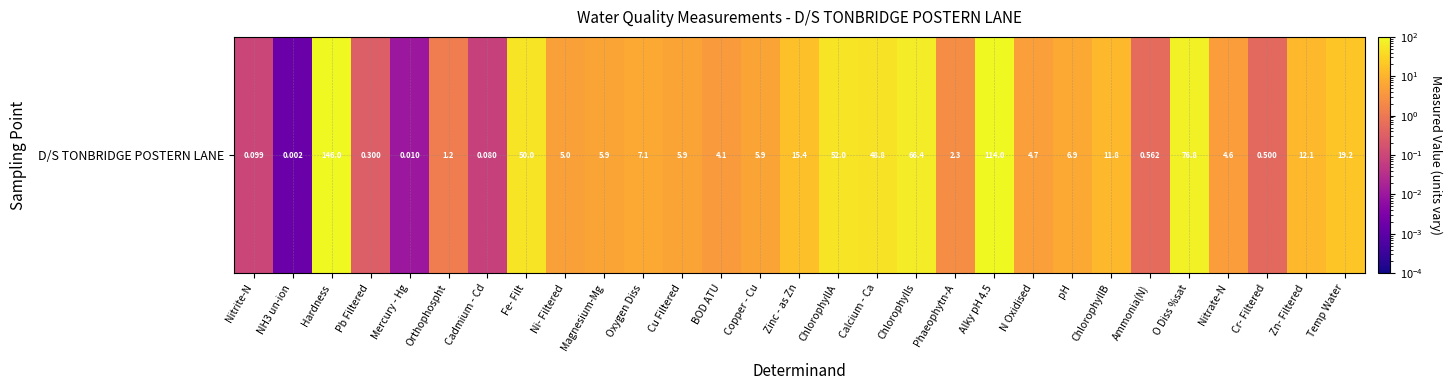

What is the sum of all values?

667.7